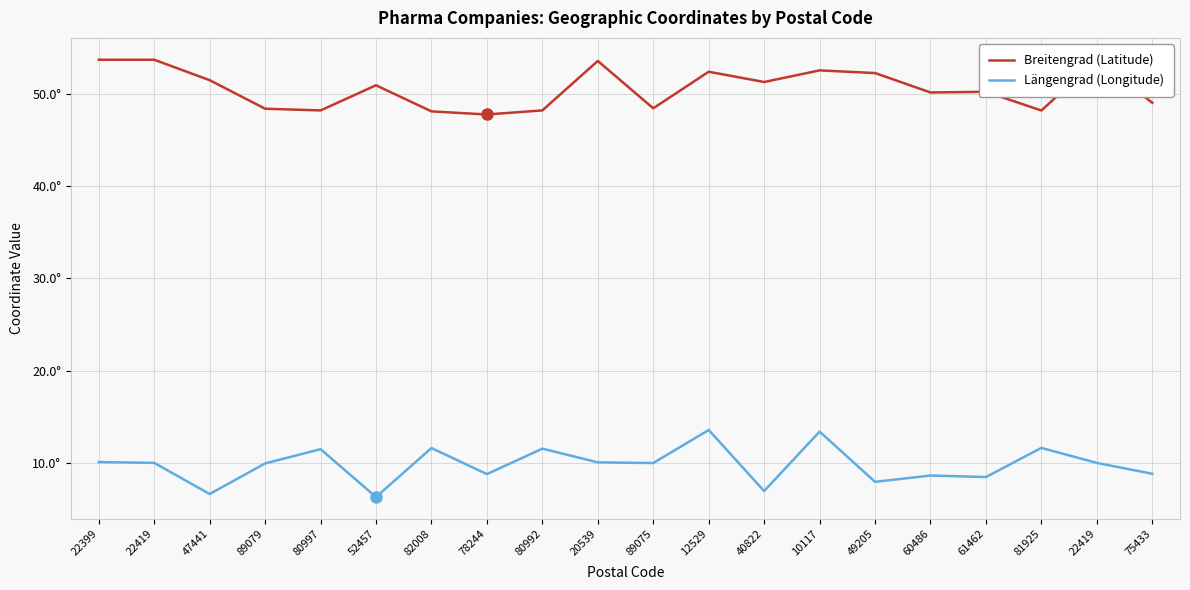

At which category is the sum across all series the highest?

12529